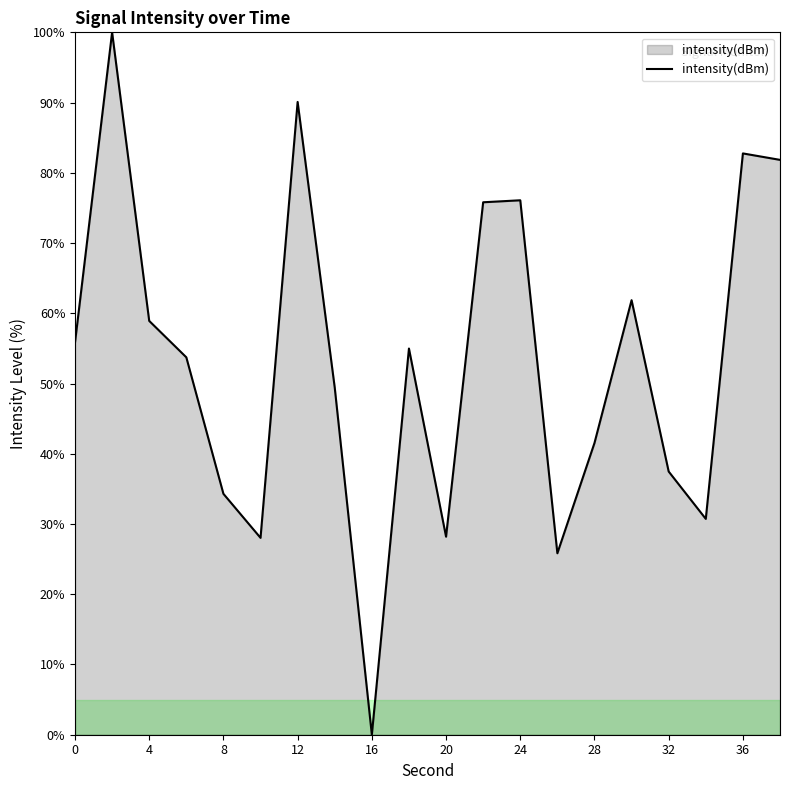

What is the greatest value displayed?

100.0